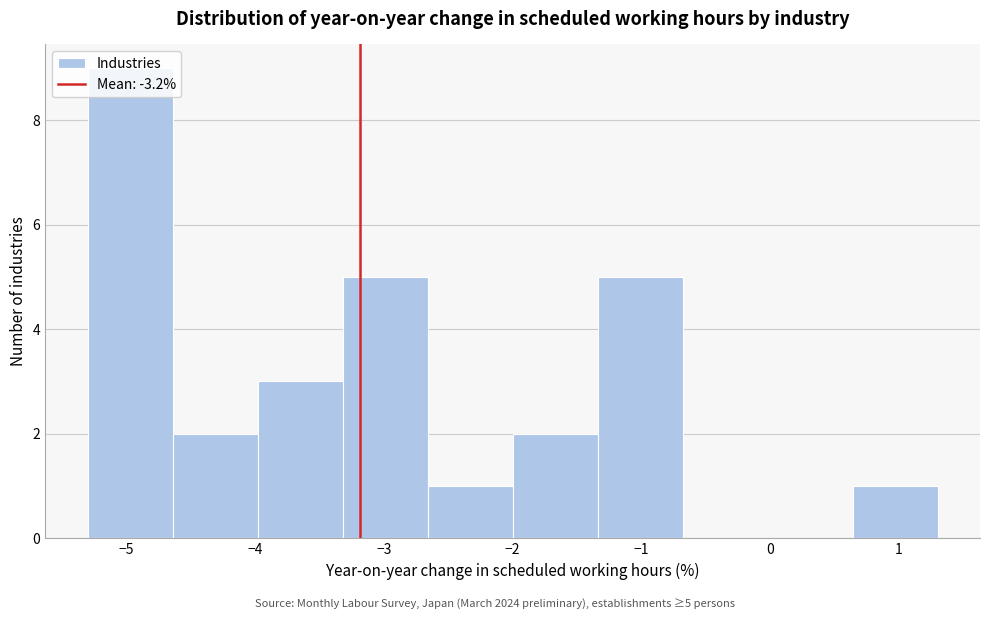

Over which range of the x-axis is the bar tallest?

-5.30 to -4.64